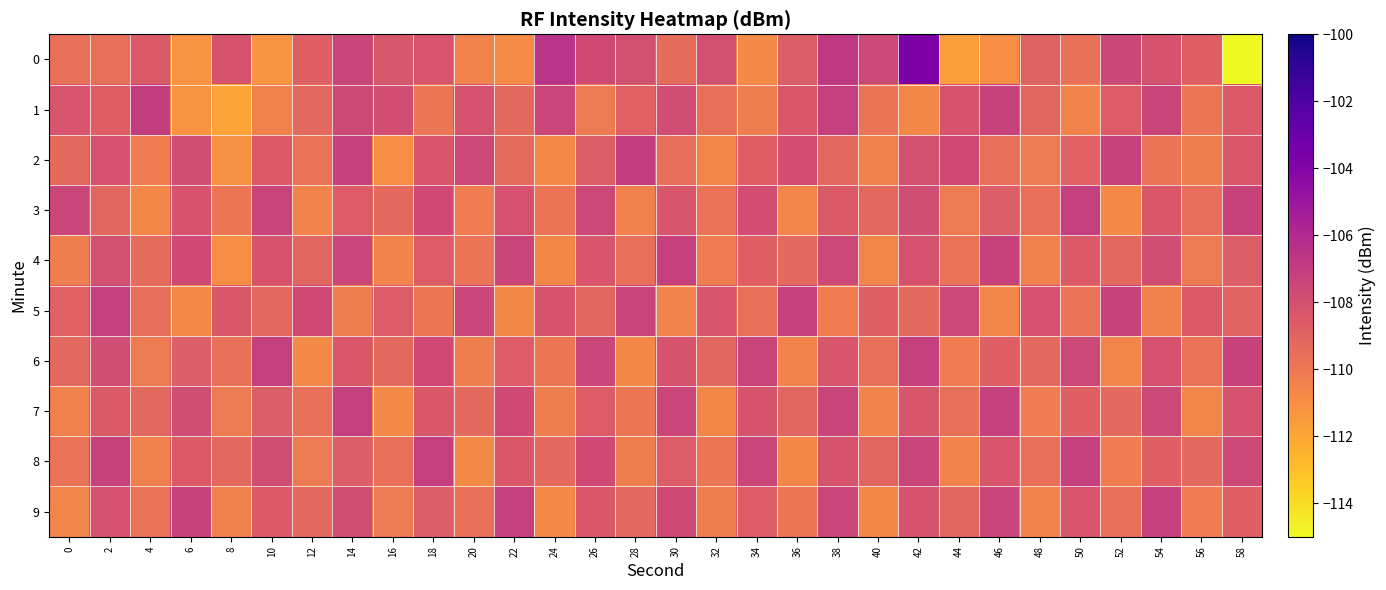

Reading right to left, extract all data points from this chart.

0: 58=-211.4	56=-108.8	54=-108.2	52=-107.5	50=-109.6	48=-108.9	46=-111.0	44=-111.6	42=-103.7	40=-107.6	38=-106.8	36=-108.7	34=-110.8	32=-107.9	30=-109.4	28=-107.9	26=-107.7	24=-106.5	22=-110.9	20=-110.5	18=-108.2	16=-108.4	14=-107.4	12=-108.8	10=-111.3	8=-108.2	6=-111.2	4=-108.5	2=-109.6	0=-109.6
1: 58=-108.5	56=-109.9	54=-107.4	52=-108.6	50=-110.5	48=-109.1	46=-107.3	44=-108.2	42=-110.7	40=-109.8	38=-107.1	36=-108.4	34=-110.3	32=-109.6	30=-107.8	28=-108.9	26=-110.1	24=-107.5	22=-109.2	20=-108.1	18=-109.9	16=-107.9	14=-107.6	12=-109.2	10=-110.5	8=-111.8	6=-111.2	4=-107.0	2=-108.8	0=-108.2
2: 58=-108.4	56=-110.3	54=-109.8	52=-107.3	50=-108.9	48=-110.1	46=-109.6	44=-107.7	42=-108.0	40=-110.4	38=-109.2	36=-107.9	34=-108.8	32=-110.6	30=-109.5	28=-107.0	26=-108.7	24=-110.8	22=-109.4	20=-107.6	18=-108.3	16=-110.9	14=-107.2	12=-109.7	10=-108.5	8=-111.1	6=-107.8	4=-110.2	2=-108.1	0=-109.3
3: 58=-107.3	56=-109.5	54=-108.4	52=-110.8	50=-107.1	48=-109.6	46=-108.7	44=-110.1	42=-107.8	40=-109.2	38=-108.5	36=-110.6	34=-107.9	32=-109.7	30=-108.3	28=-110.4	26=-107.6	24=-109.8	22=-108.1	20=-110.2	18=-107.7	16=-109.3	14=-108.6	12=-110.5	10=-107.4	8=-109.9	6=-108.2	4=-110.7	2=-109.1	0=-107.5
4: 58=-108.7	56=-110.1	54=-107.8	52=-109.2	50=-108.5	48=-110.4	46=-107.3	44=-109.7	42=-108.1	40=-110.6	38=-107.6	36=-109.3	34=-108.8	32=-110.2	30=-107.2	28=-109.6	26=-108.3	24=-110.7	22=-107.4	20=-109.8	18=-108.6	16=-110.5	14=-107.5	12=-109.1	10=-108.2	8=-110.9	6=-107.7	4=-109.4	2=-108.0	0=-110.3
5: 58=-109.0	56=-108.5	54=-110.4	52=-107.3	50=-109.7	48=-108.1	46=-110.6	44=-107.6	42=-109.3	40=-108.8	38=-110.2	36=-107.2	34=-109.6	32=-108.3	30=-110.5	28=-107.4	26=-109.1	24=-108.2	22=-110.7	20=-107.5	18=-109.9	16=-108.6	14=-110.3	12=-107.7	10=-109.2	8=-108.4	6=-110.8	4=-109.5	2=-107.1	0=-108.9
6: 58=-107.3	56=-109.7	54=-108.1	52=-110.6	50=-107.6	48=-109.3	46=-108.8	44=-110.2	42=-107.2	40=-109.6	38=-108.3	36=-110.5	34=-107.4	32=-109.1	30=-108.2	28=-110.7	26=-107.5	24=-109.9	22=-108.6	20=-110.3	18=-107.7	16=-109.3	14=-108.4	12=-110.8	10=-107.1	8=-109.6	6=-108.7	4=-110.1	2=-107.8	0=-109.2
7: 58=-108.1	56=-110.6	54=-107.6	52=-109.3	50=-108.8	48=-110.2	46=-107.2	44=-109.6	42=-108.3	40=-110.5	38=-107.4	36=-109.1	34=-108.2	32=-110.7	30=-107.5	28=-109.9	26=-108.6	24=-110.3	22=-107.7	20=-109.3	18=-108.4	16=-110.8	14=-107.1	12=-109.6	10=-108.7	8=-110.1	6=-107.8	4=-109.2	2=-108.5	0=-110.4
8: 58=-107.6	56=-109.3	54=-108.8	52=-110.2	50=-107.2	48=-109.6	46=-108.3	44=-110.5	42=-107.4	40=-109.1	38=-108.2	36=-110.7	34=-107.5	32=-109.9	30=-108.6	28=-110.3	26=-107.7	24=-109.3	22=-108.4	20=-110.8	18=-107.1	16=-109.6	14=-108.7	12=-110.1	10=-107.8	8=-109.2	6=-108.5	4=-110.4	2=-107.3	0=-109.7
9: 58=-108.8	56=-110.2	54=-107.2	52=-109.6	50=-108.3	48=-110.5	46=-107.4	44=-109.1	42=-108.2	40=-110.7	38=-107.5	36=-109.9	34=-108.6	32=-110.3	30=-107.7	28=-109.3	26=-108.4	24=-110.8	22=-107.1	20=-109.6	18=-108.7	16=-110.1	14=-107.8	12=-109.2	10=-108.5	8=-110.4	6=-107.3	4=-109.7	2=-108.1	0=-110.6